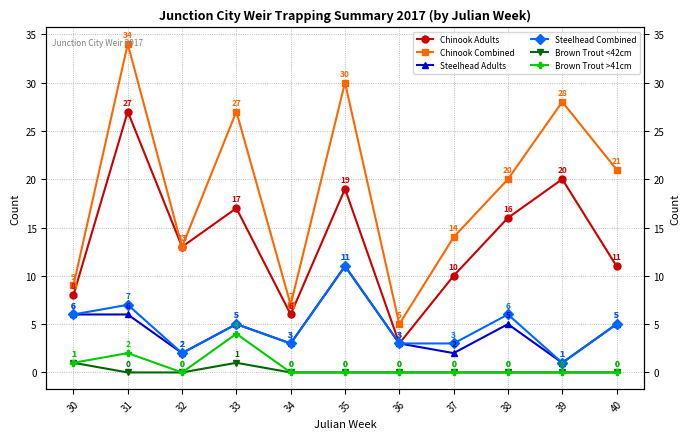

What are all the series names shown in the legend?

Chinook Adults, Chinook Combined, Steelhead Adults, Steelhead Combined, Brown Trout <42cm, Brown Trout >41cm